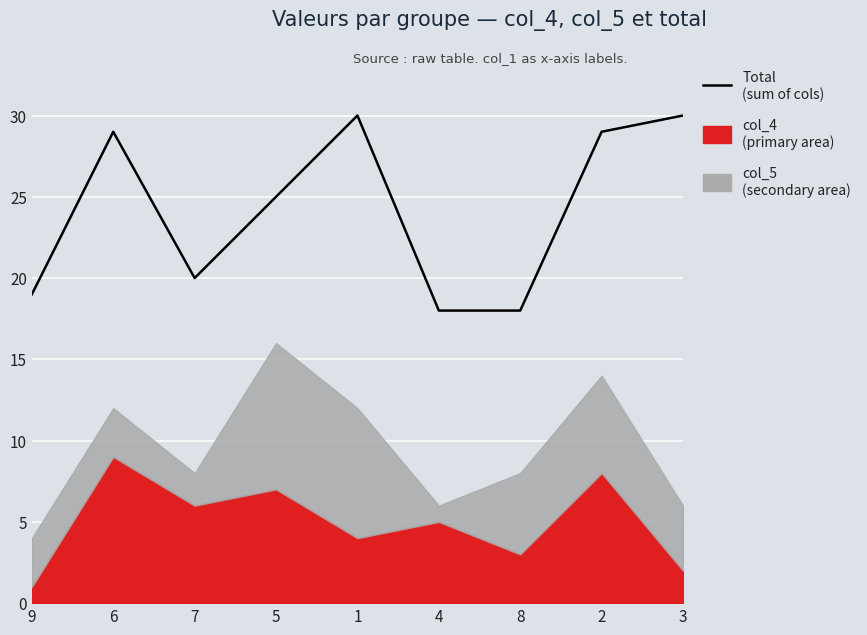

Between 6 and 8, which is larger?

6